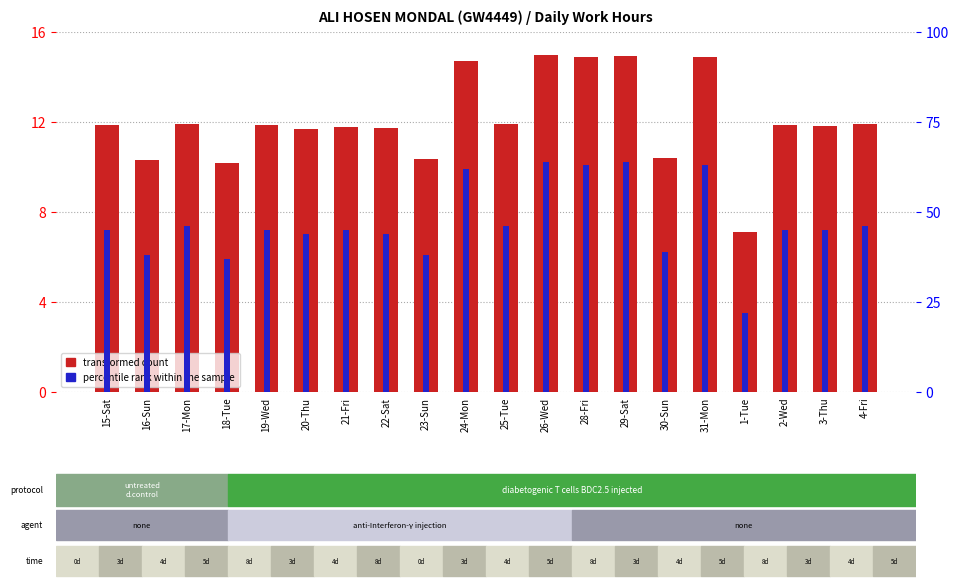

Read the percentile rank within the sample value at 3-Thu.

45.0